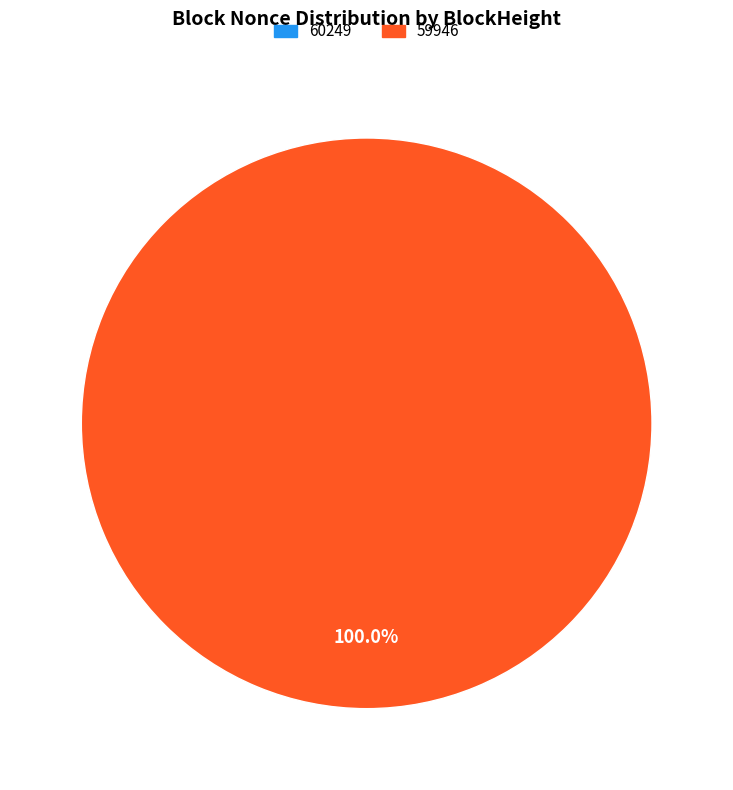

Rank the categories by value from lowest to highest.

60249, 59946